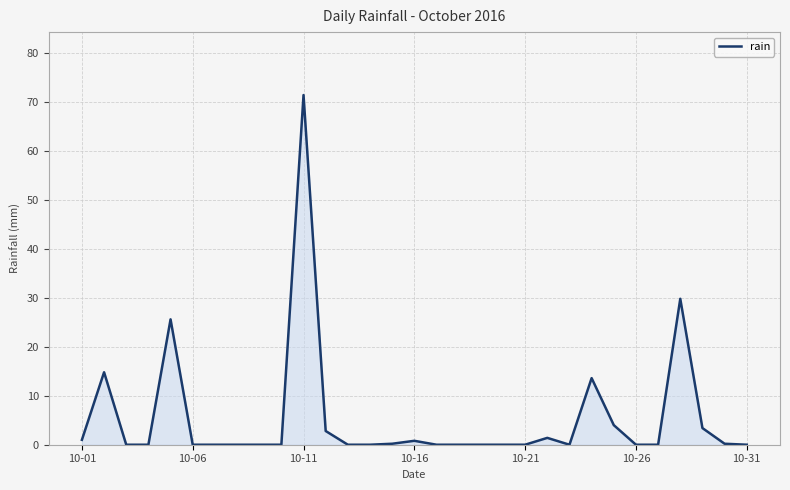

What is the difference between the maximum and minimum values?

71.4